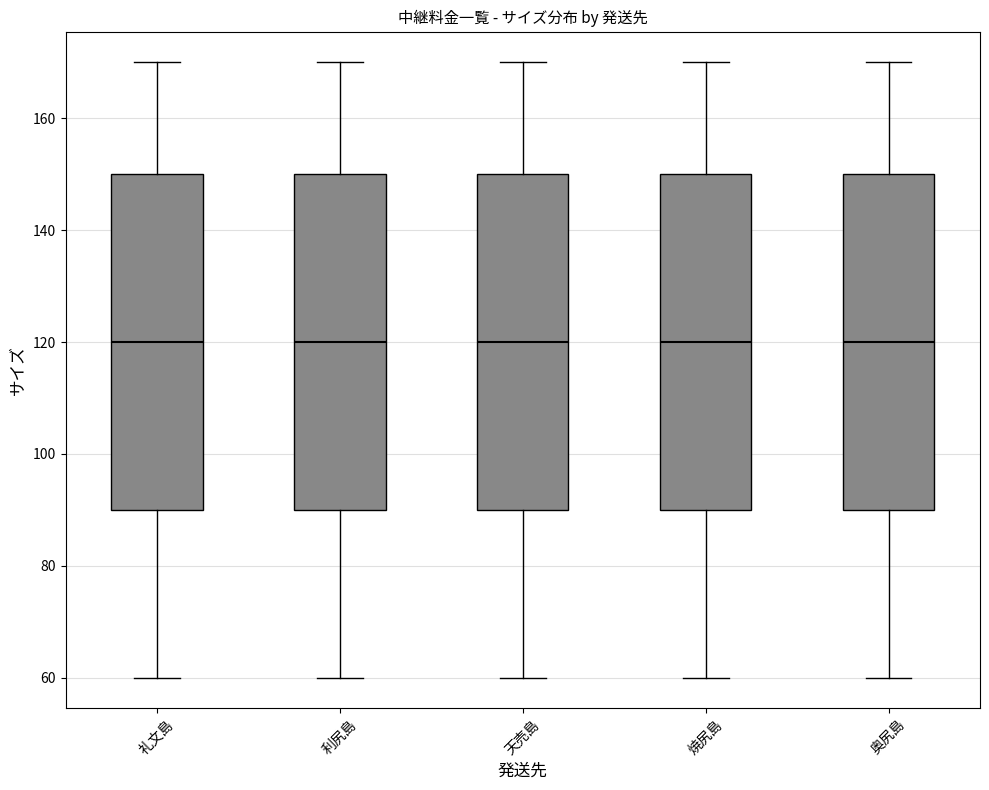

Reading left to right, read every box against the y-axis: the position of its median line, the range the box covers, and the ends of its whiskers. The values are not printed on the chart, so give them approximately, as read against the axis.

礼文島: median 120, box 90 to 150, whiskers 60 to 170
利尻島: median 120, box 90 to 150, whiskers 60 to 170
天売島: median 120, box 90 to 150, whiskers 60 to 170
焼尻島: median 120, box 90 to 150, whiskers 60 to 170
奥尻島: median 120, box 90 to 150, whiskers 60 to 170